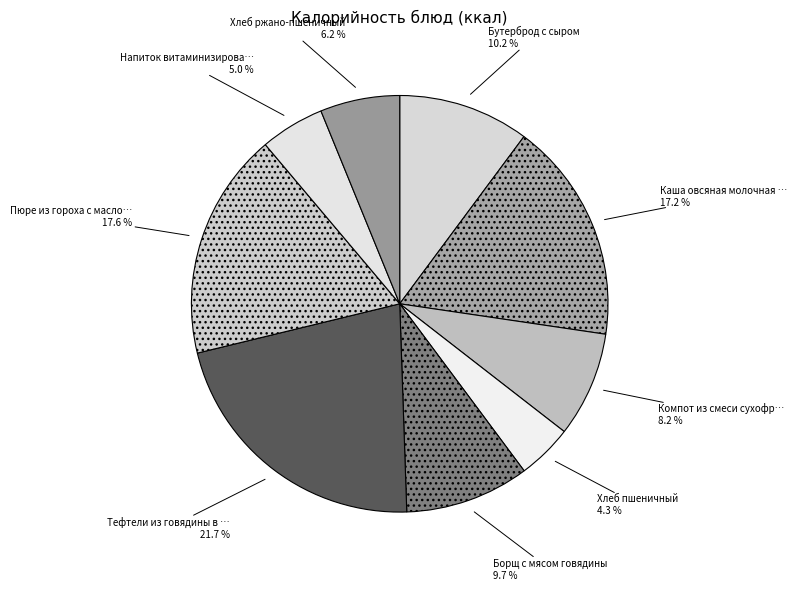

How many segments does this pie chart have?

9